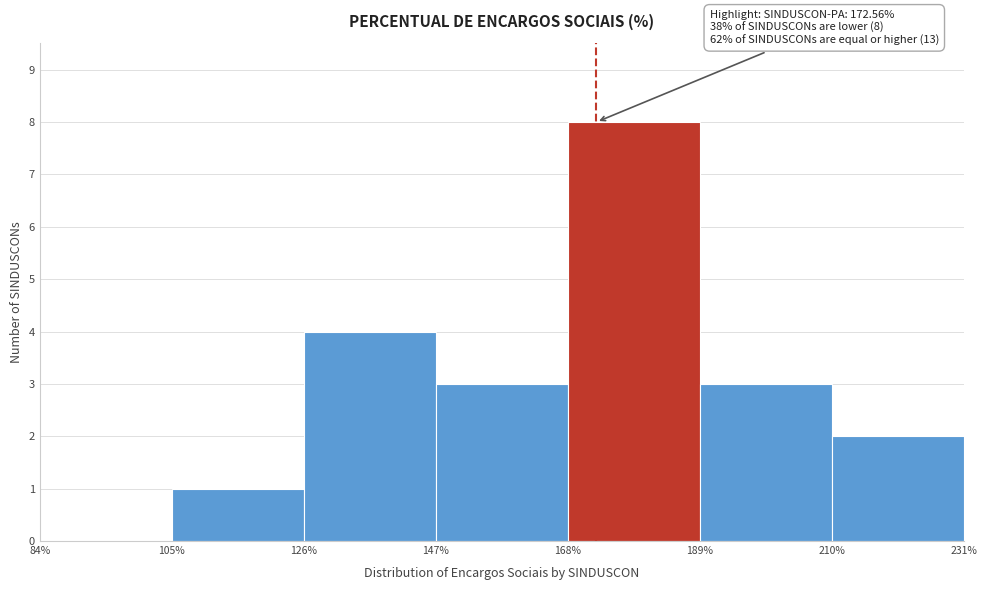

Which range on the x-axis has the tallest bar?

168% to 189%